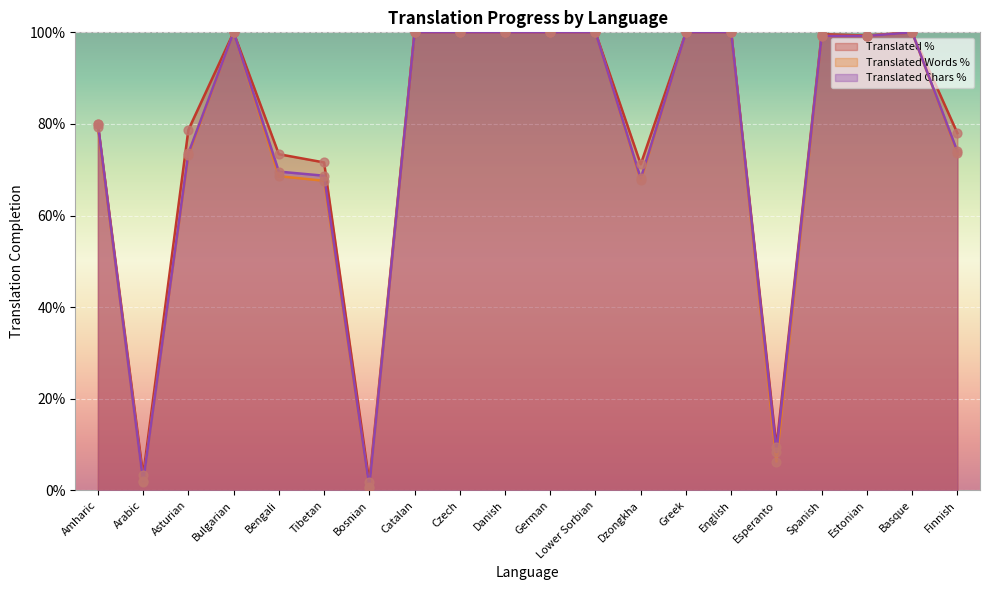

Which series has the largest total across all categories?

Translated %